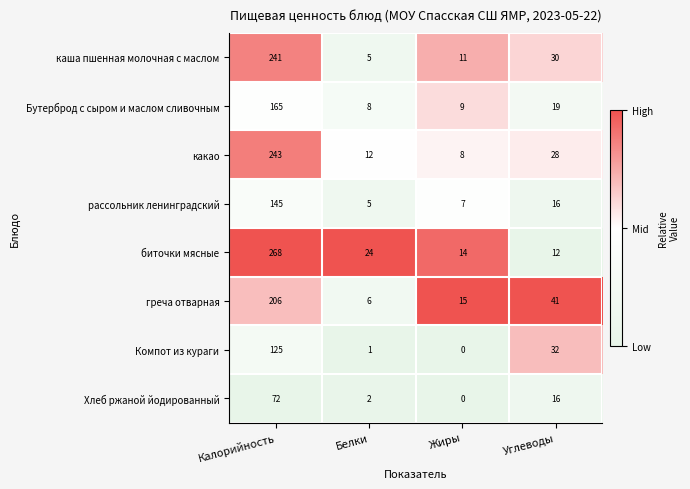

Which series changed the most between Белки and Жиры?

биточки мясные